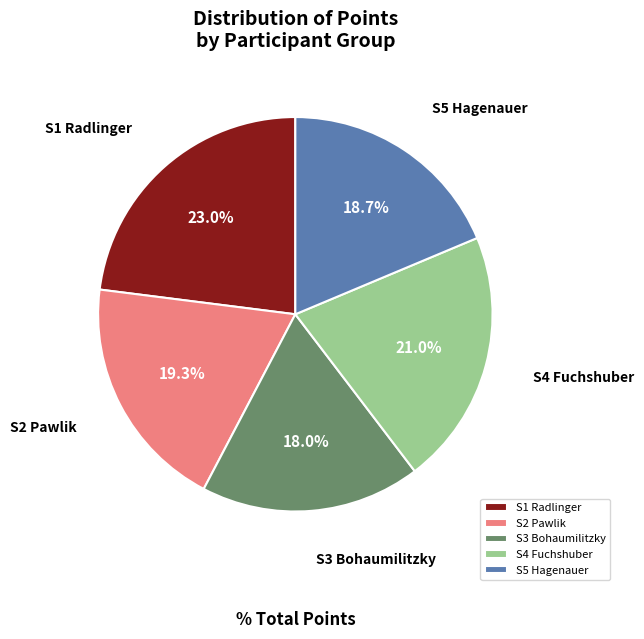

What is the largest slice in the pie chart?

S1 Radlinger